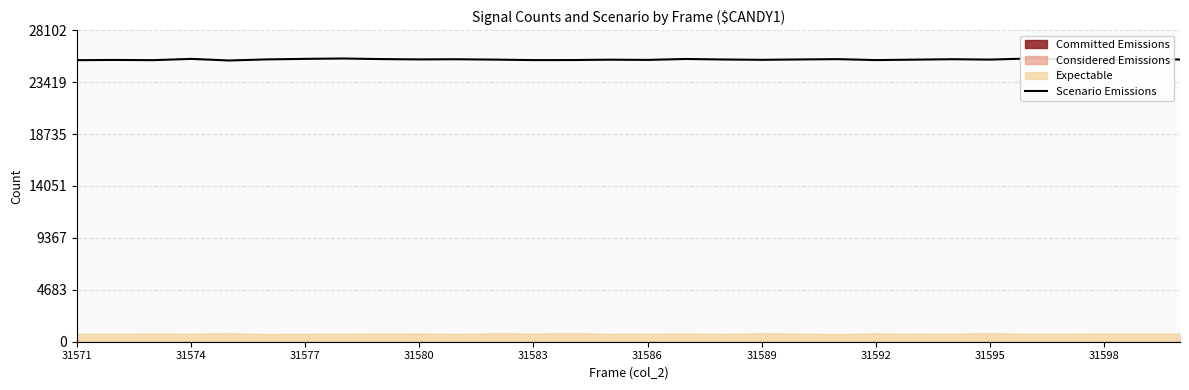

The value of Scenario Emissions at 31571 is 25397. True or false?

True